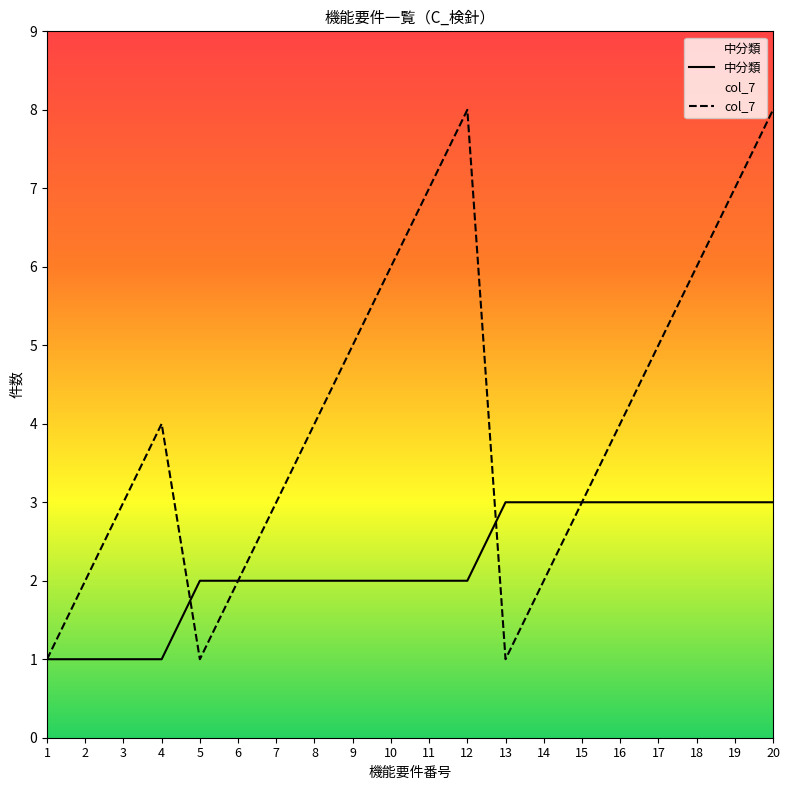

How many distinct data groups are displayed?

2